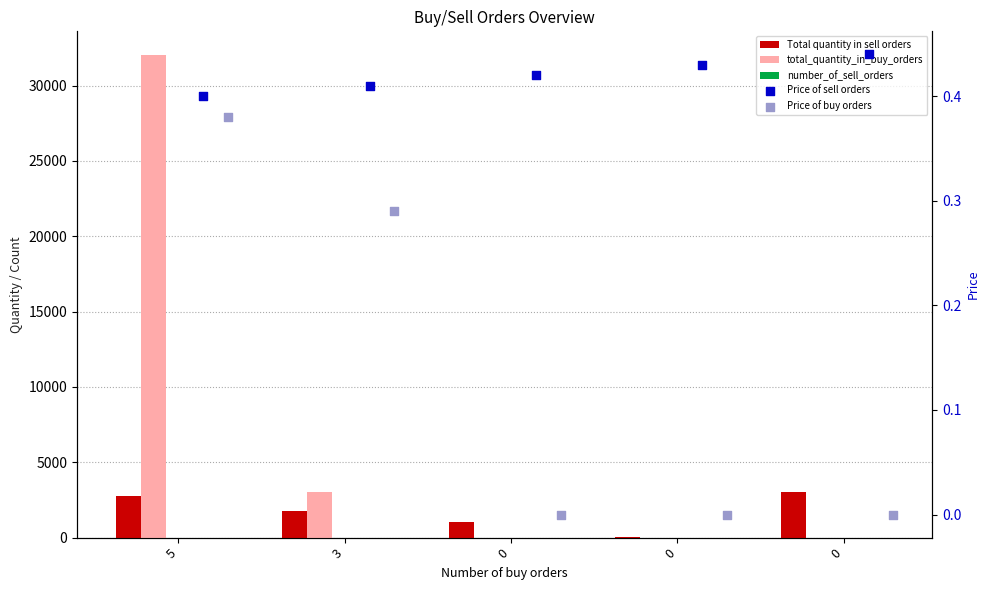

Is the value of Price of buy orders at 0 greater than the value of total_quantity_in_buy_orders at 0?

No